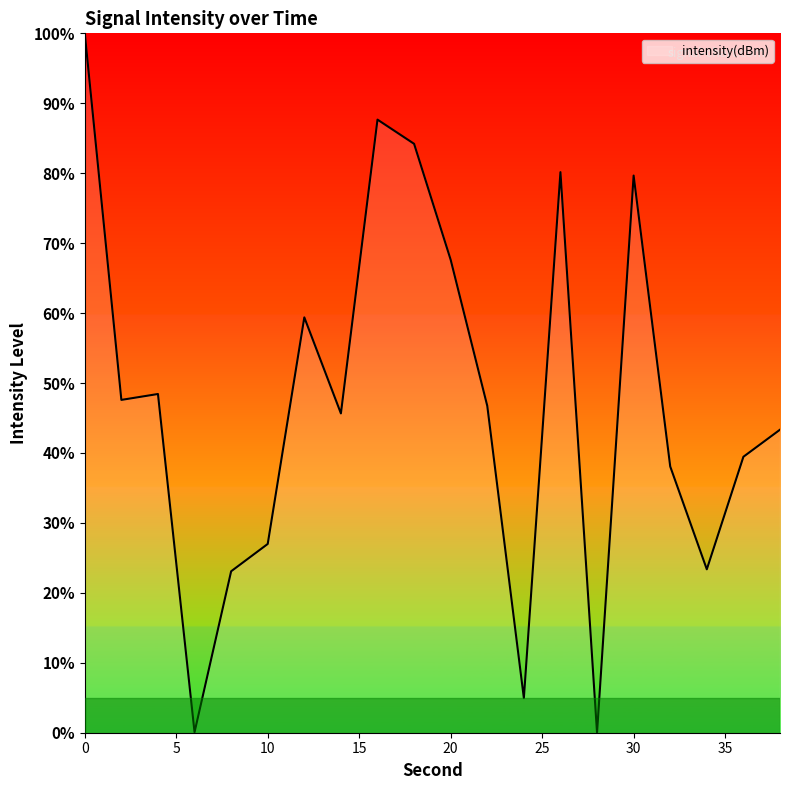

What is the difference between the maximum and minimum values?

100.0